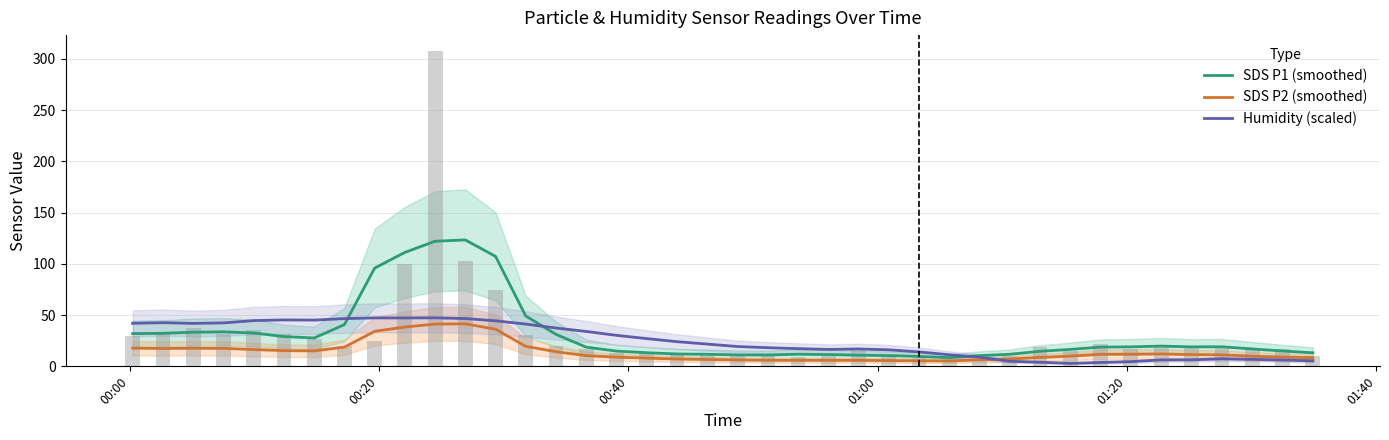

What are all the series names shown in the legend?

SDS P1 (smoothed), SDS P2 (smoothed), Humidity (scaled)